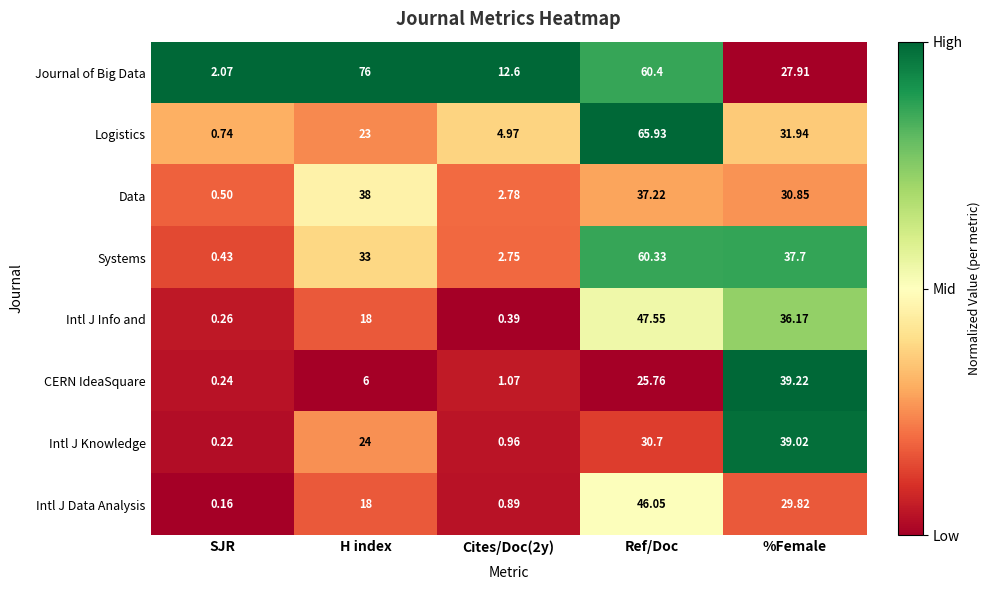

Which series has the largest range (max minus min)?

Journal of Big Data